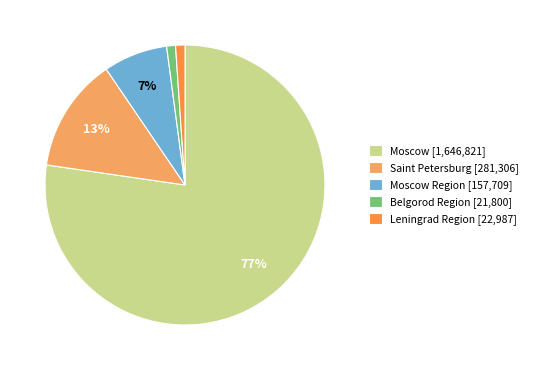

Does any single category account for the majority?

Yes